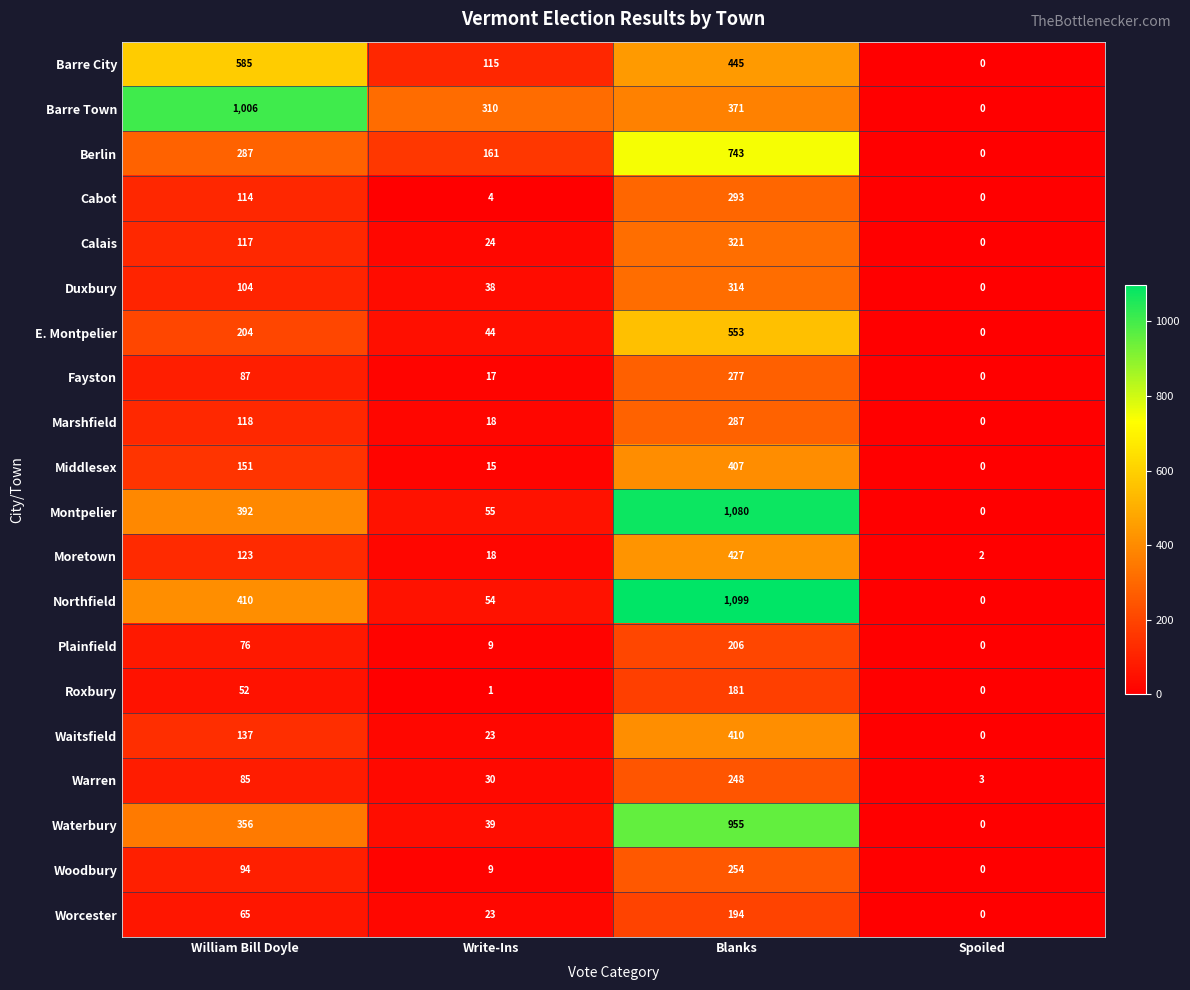

At how many categories does at least one series exceed 44?

3